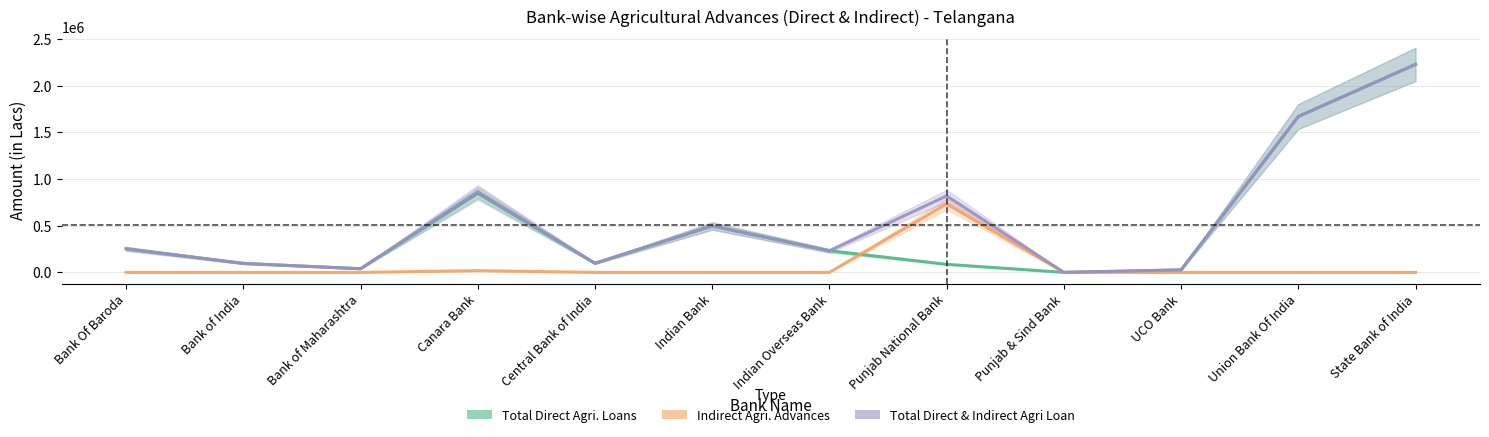

How many data points in Total Direct & Indirect Agri Loan are less than 252256?

6